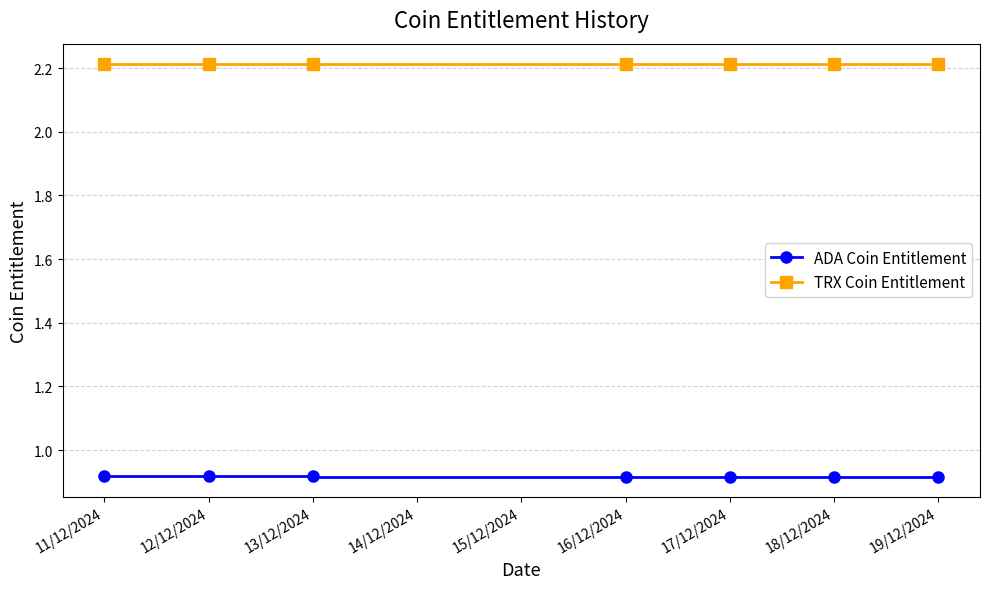

How many TRX Coin Entitlement values are between 2 and 3?

7